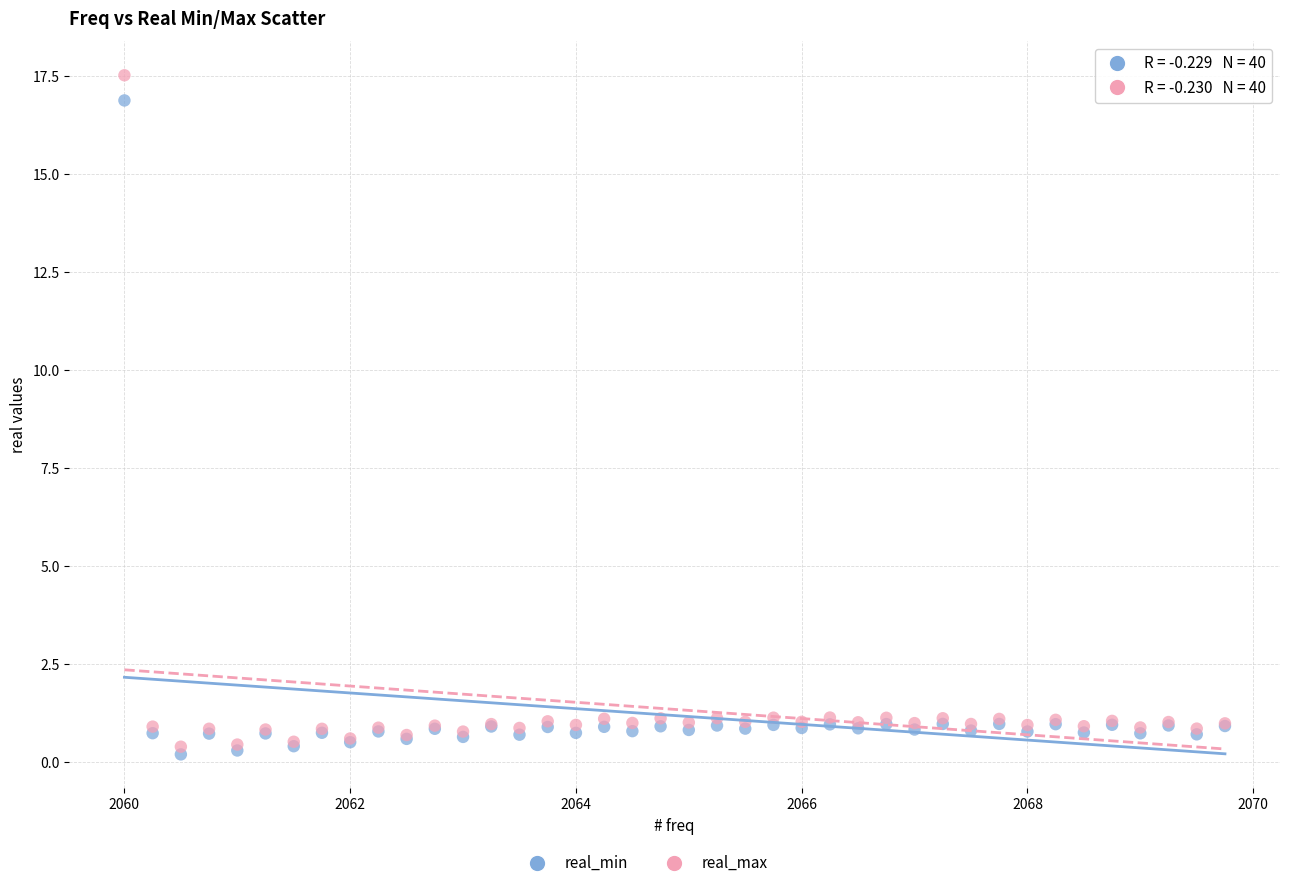

Which series has the largest Y range (max minus min)?

real_max